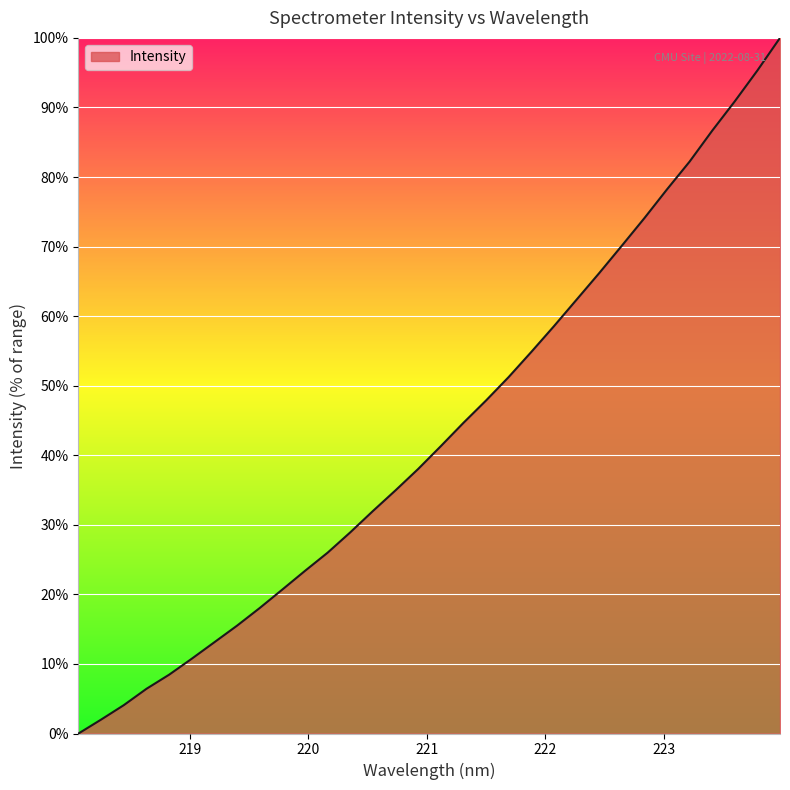

What is the greatest value displayed?

100.0